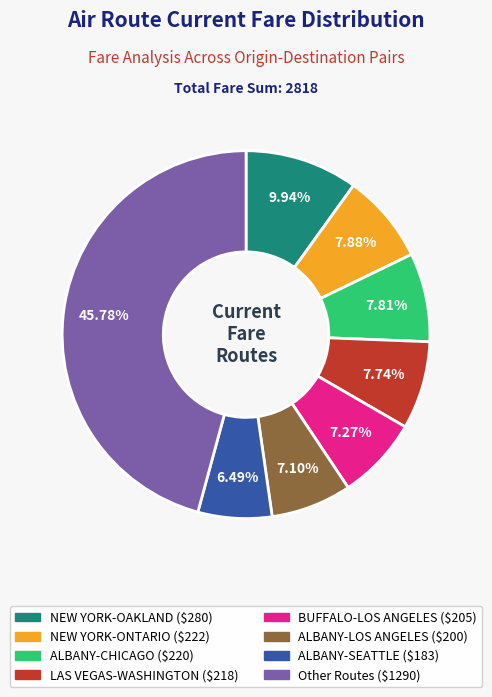

Does any single category account for the majority?

No